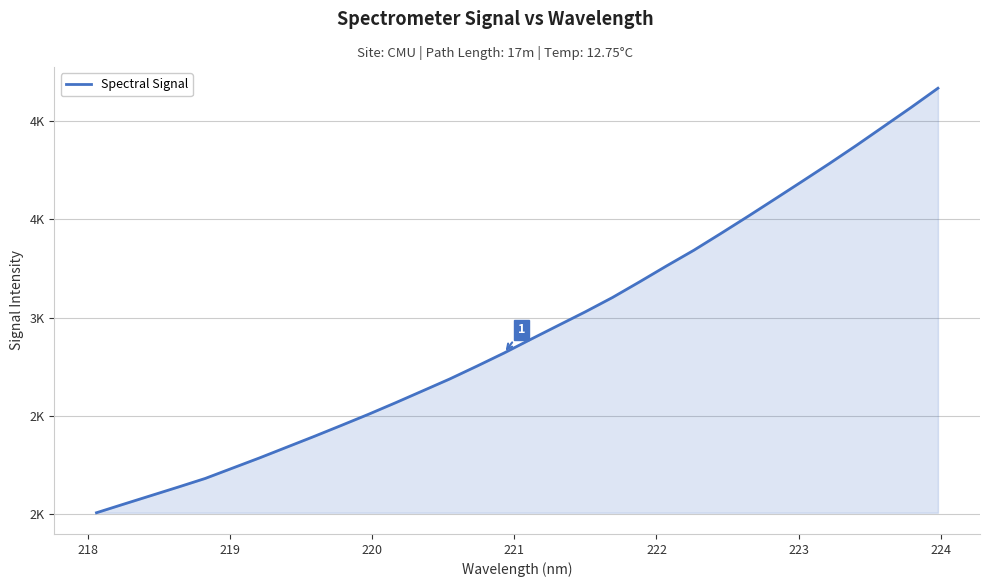

Is this an area chart (filled region under the line)?

Yes